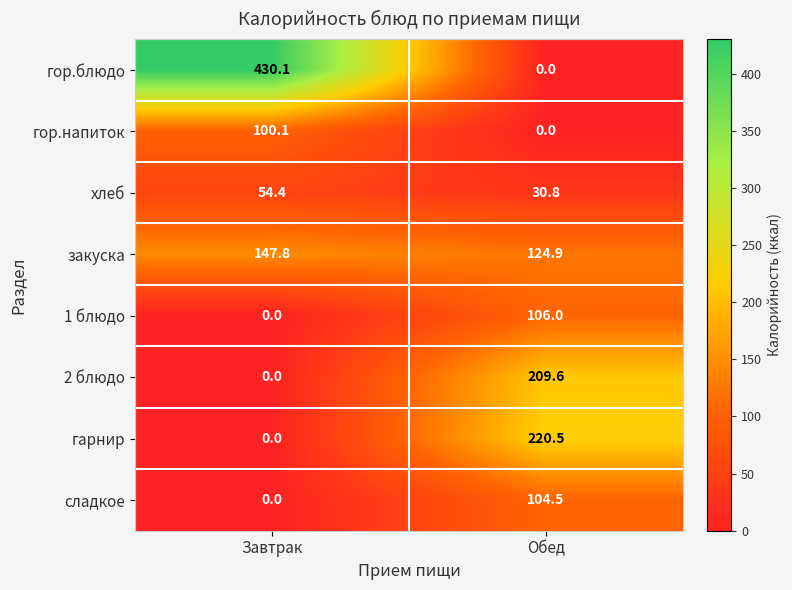

Reading left to right, transcribe all the data shown in this chart.

гор.блюдо: Завтрак=430.1	Обед=0.0
гор.напиток: Завтрак=100.1	Обед=0.0
хлеб: Завтрак=54.4	Обед=30.8
закуска: Завтрак=147.8	Обед=124.9
1 блюдо: Завтрак=0.0	Обед=106.0
2 блюдо: Завтрак=0.0	Обед=209.6
гарнир: Завтрак=0.0	Обед=220.5
сладкое: Завтрак=0.0	Обед=104.5